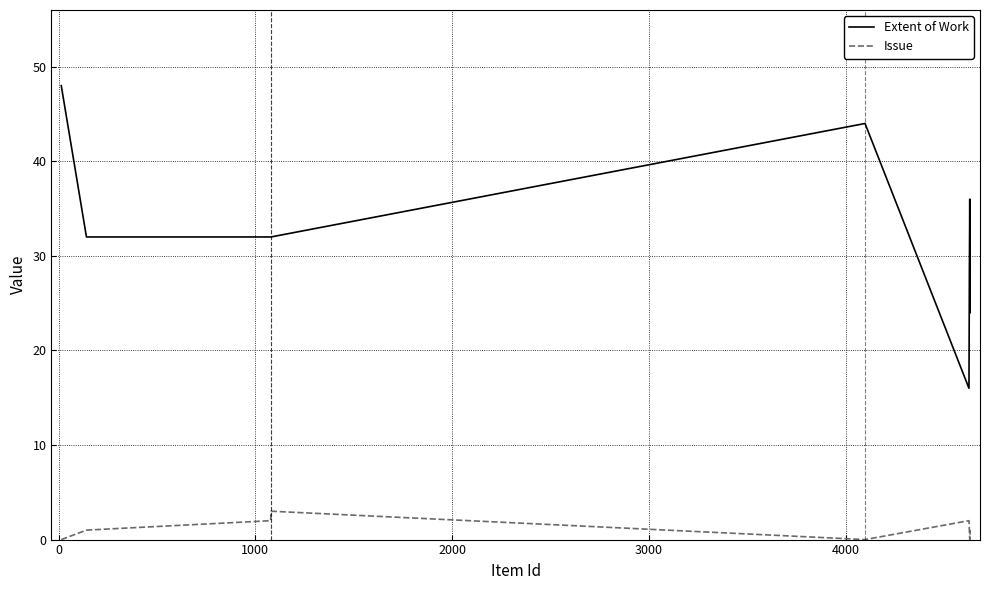

Which series has the largest total across all categories?

Extent of Work